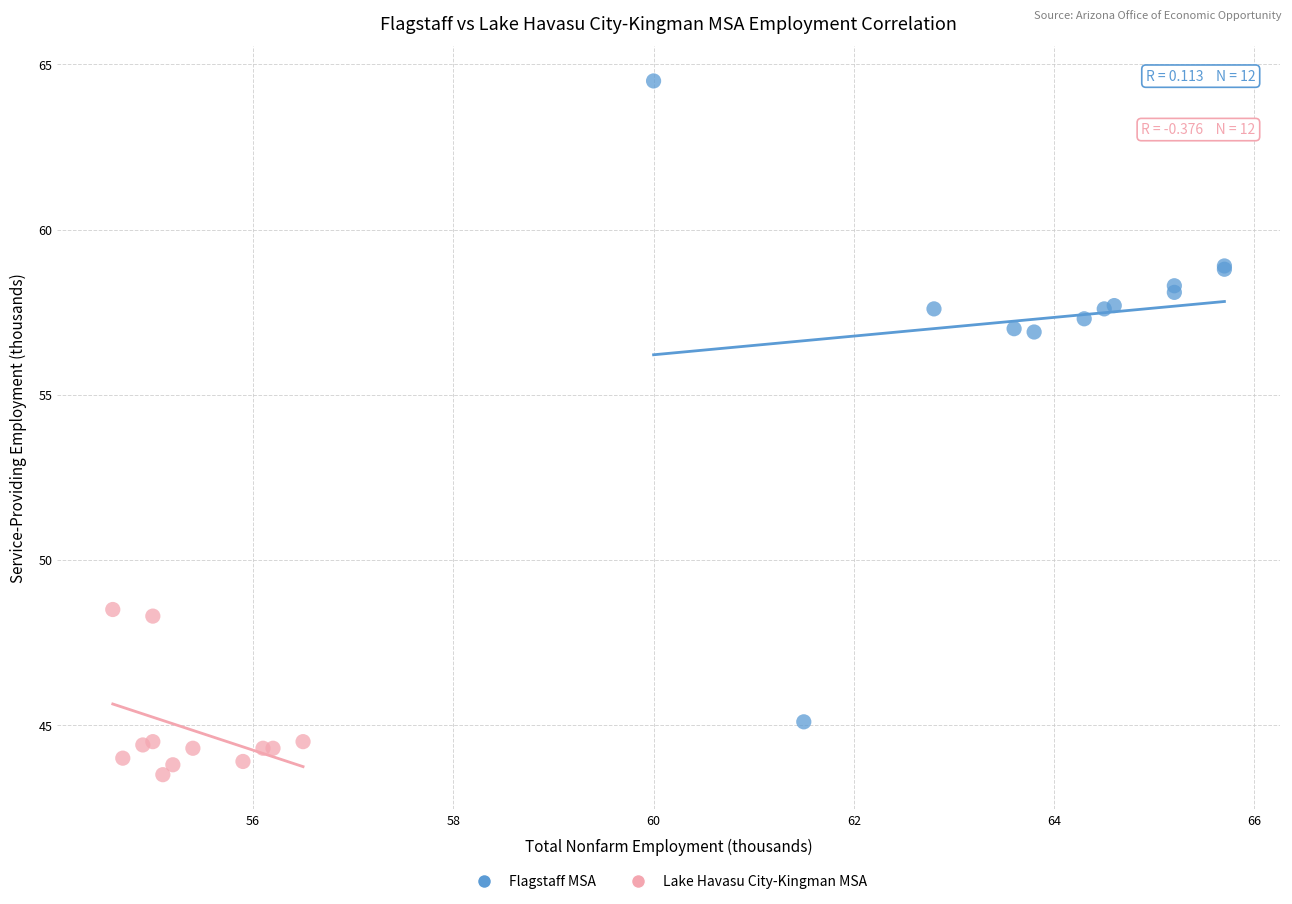

Which series contains the lowest Y value?

Lake Havasu City-Kingman MSA